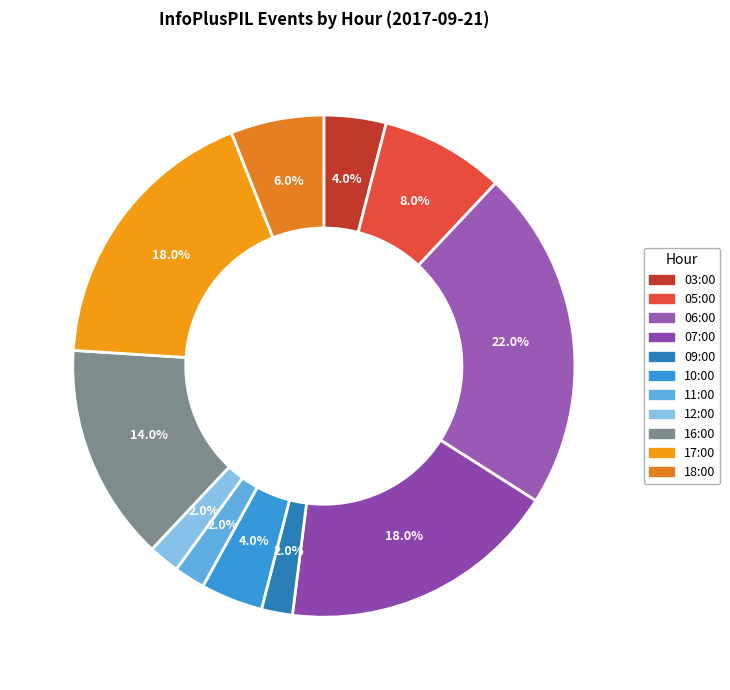

To the nearest percent, what is the difference between the largest and smallest slice percentages?

20%